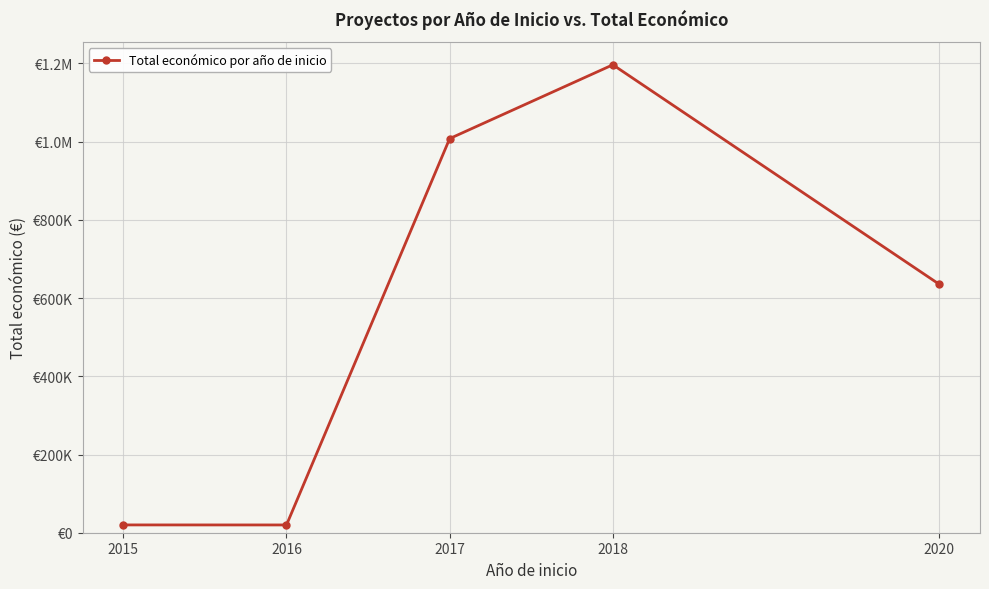

Which category has the lowest value across all series?

2016